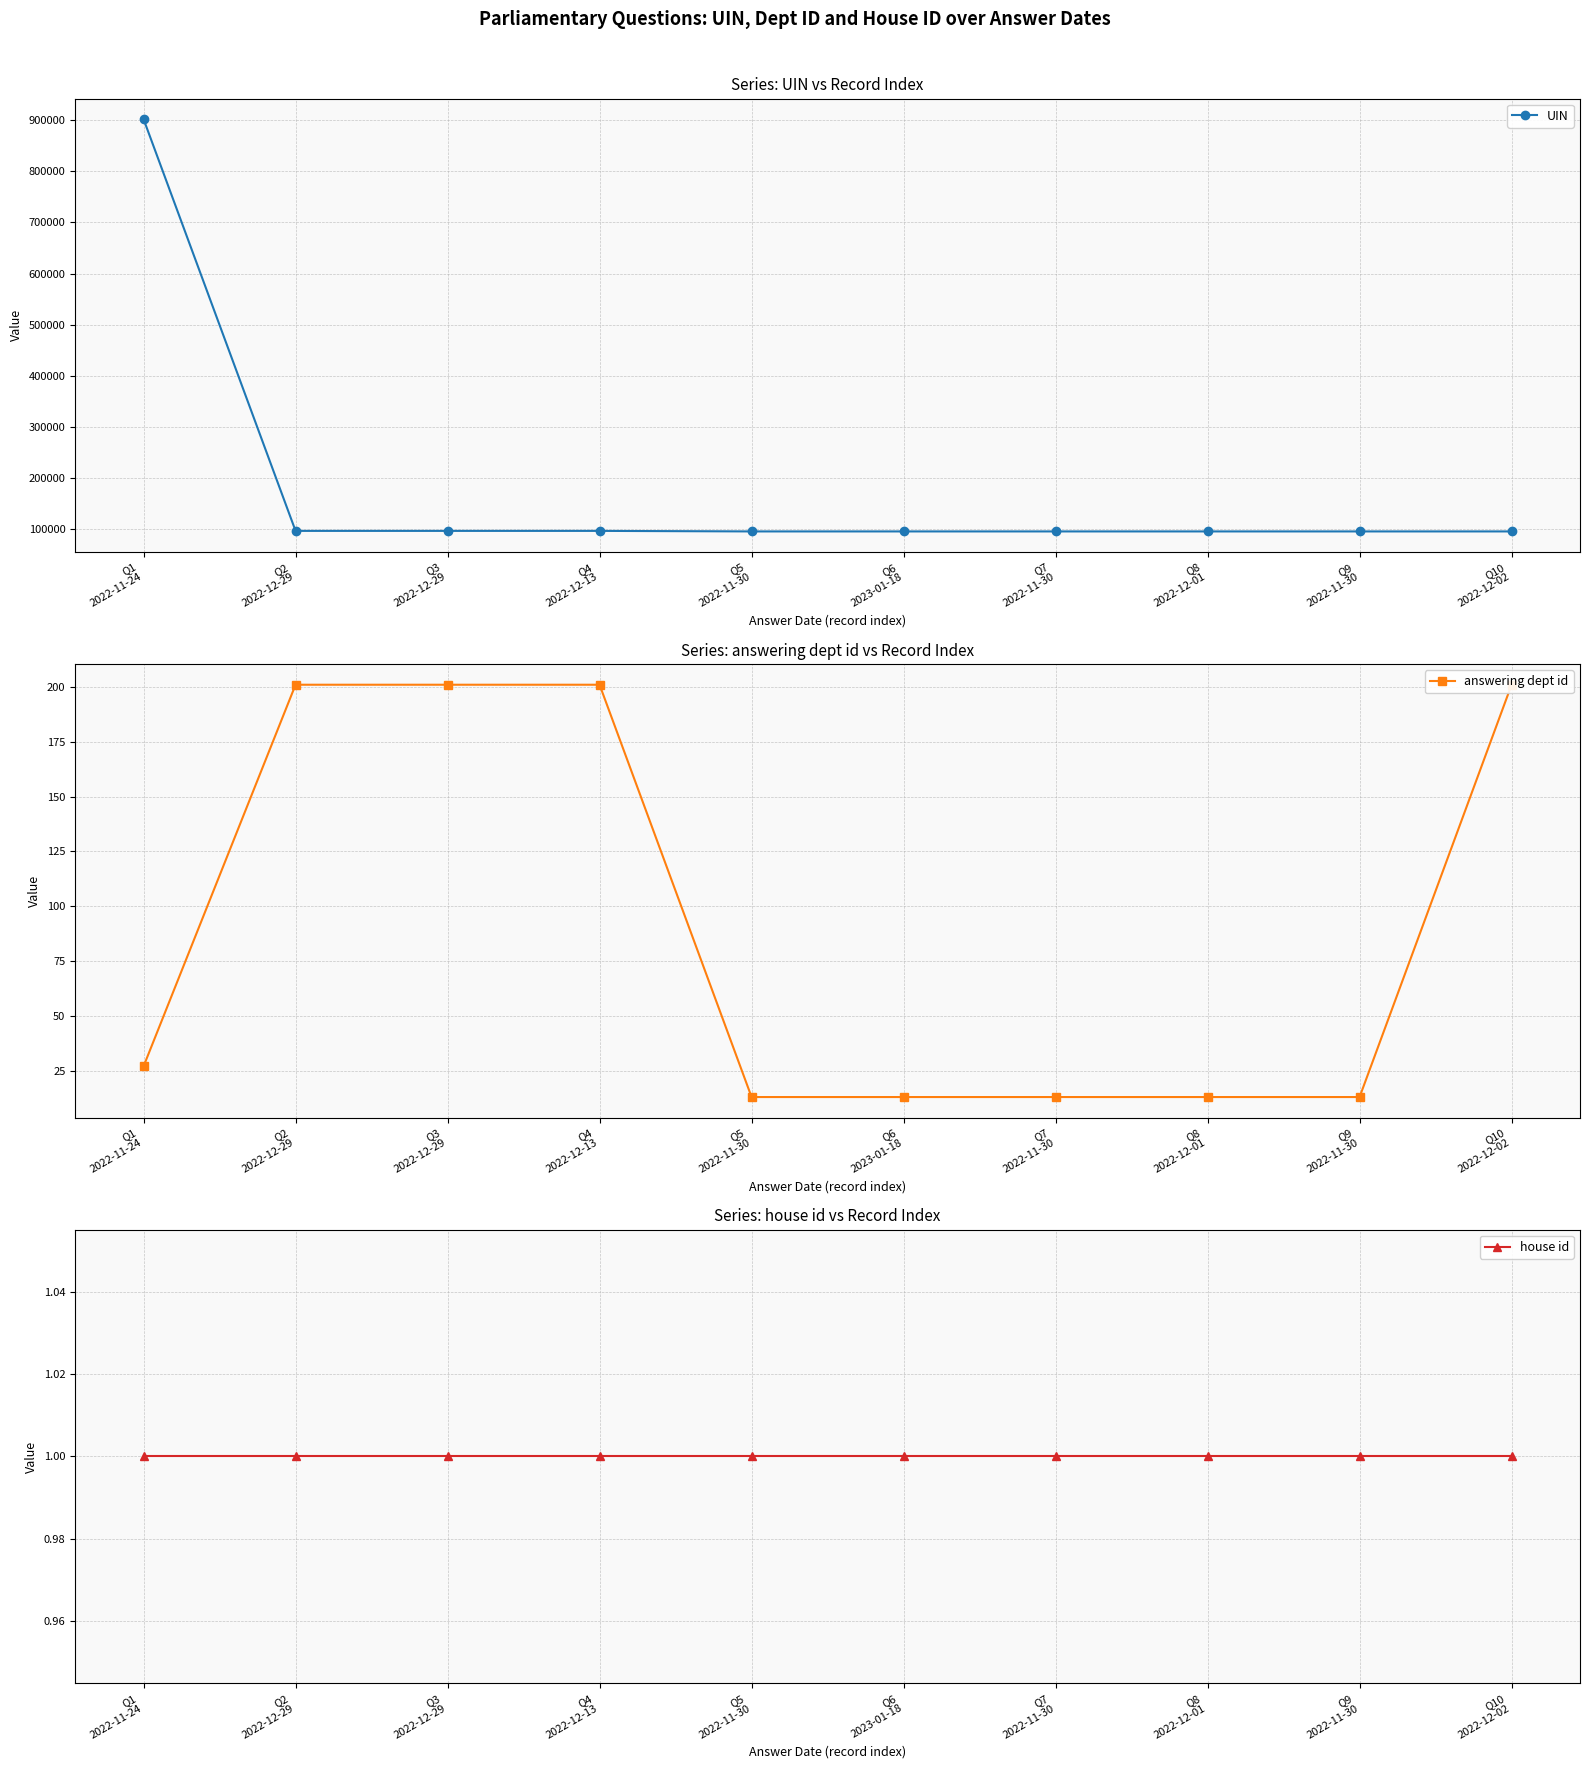

What is the sum of the house id values at Q9
2022-11-30 and Q4
2022-12-13?

2